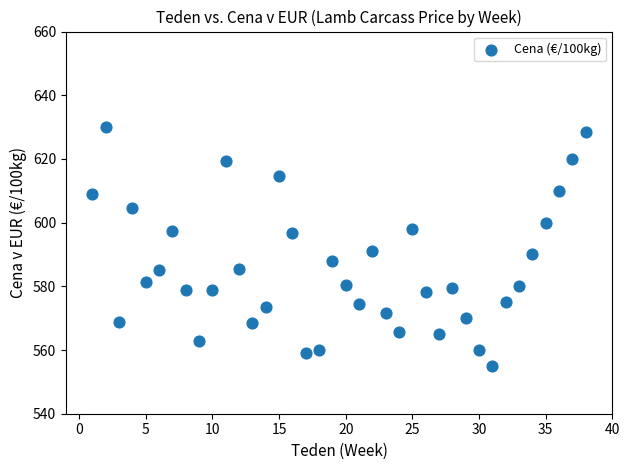

What is the range of X values (max minus min)?

37.0